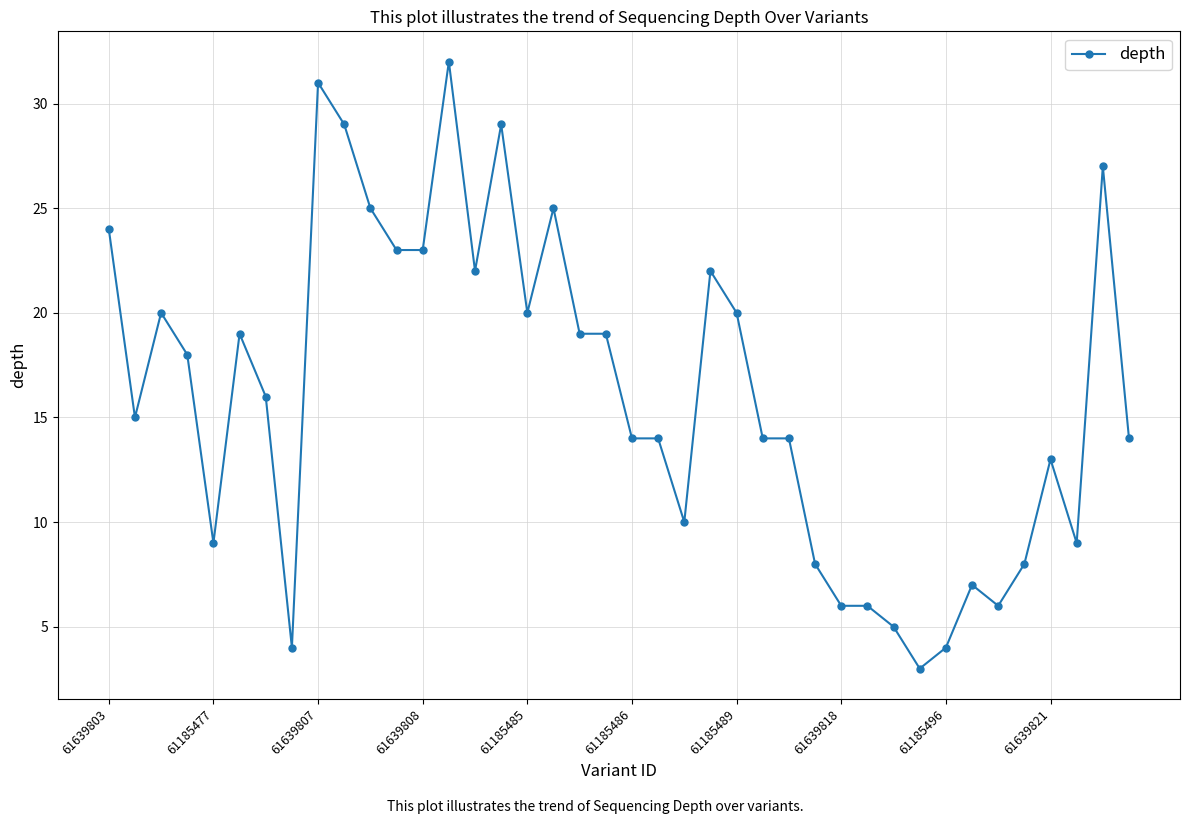

What is the value of the 4th point from the left?

18